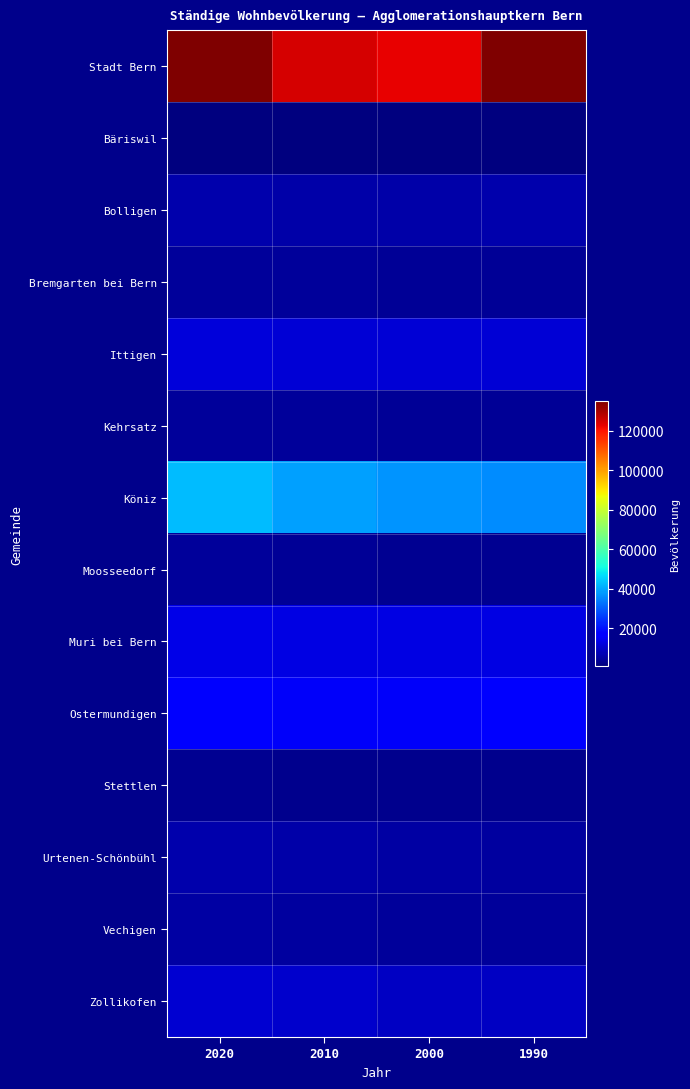

What is the difference between the highest and lowest values at 2000?

121464